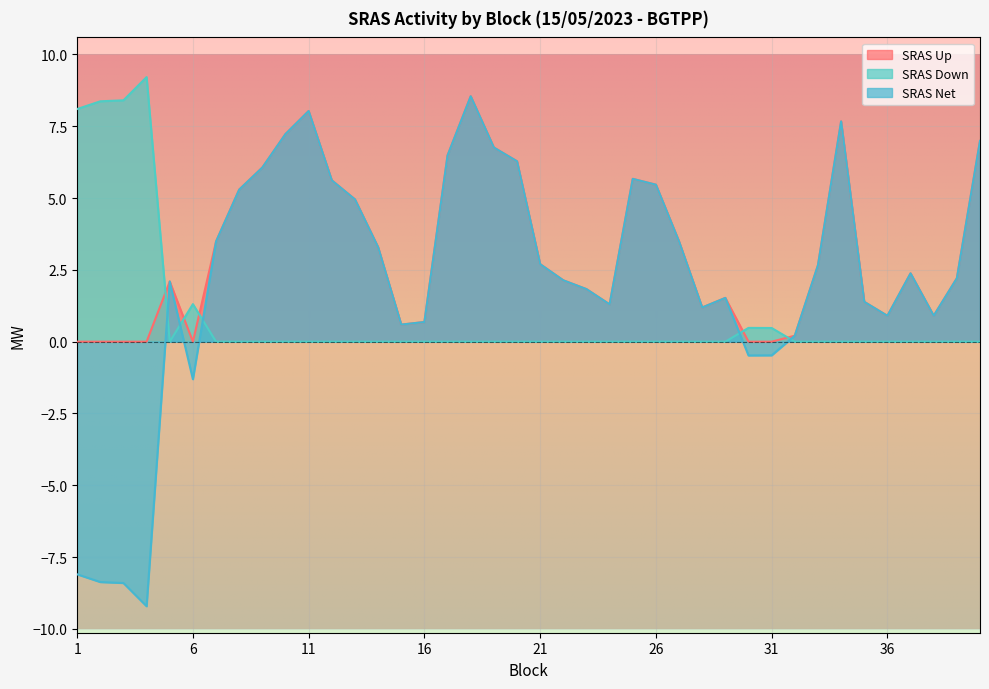

What is the minimum value shown in the chart?

-9.2